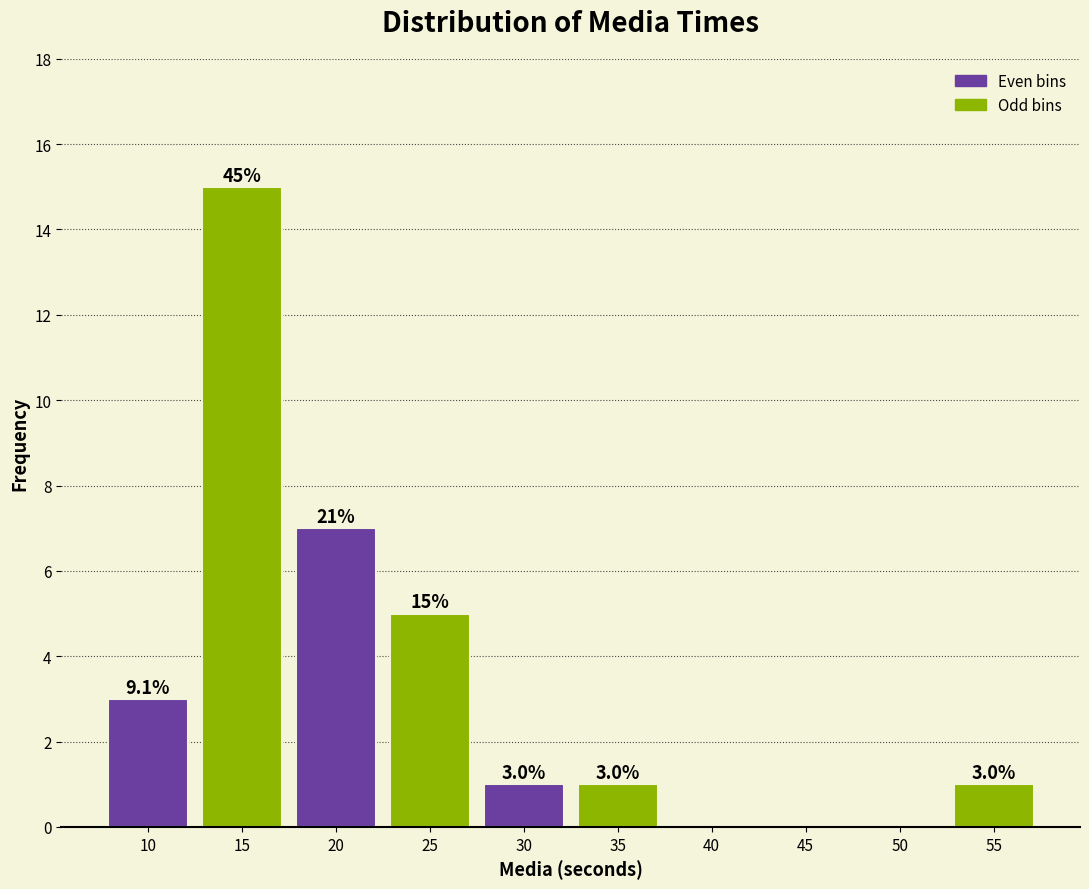

Reading left to right, extract all data points from this chart.

10=3	15=15	20=7	25=5	30=1	35=1	40=0	45=0	50=0	55=1